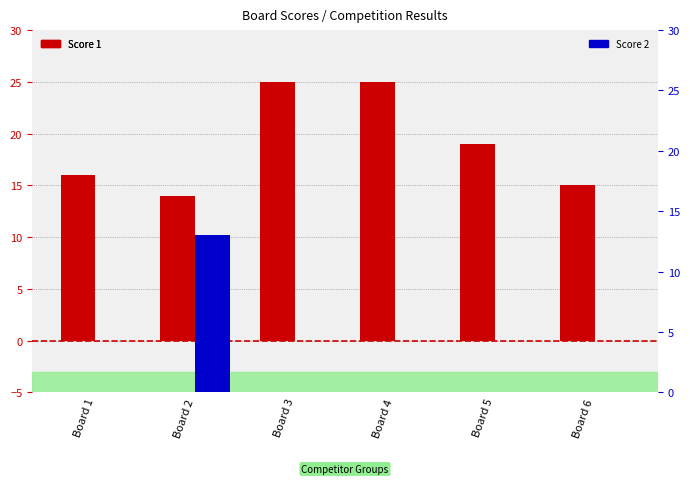

What is the difference between the maximum and minimum values in the Score 1 series?

11